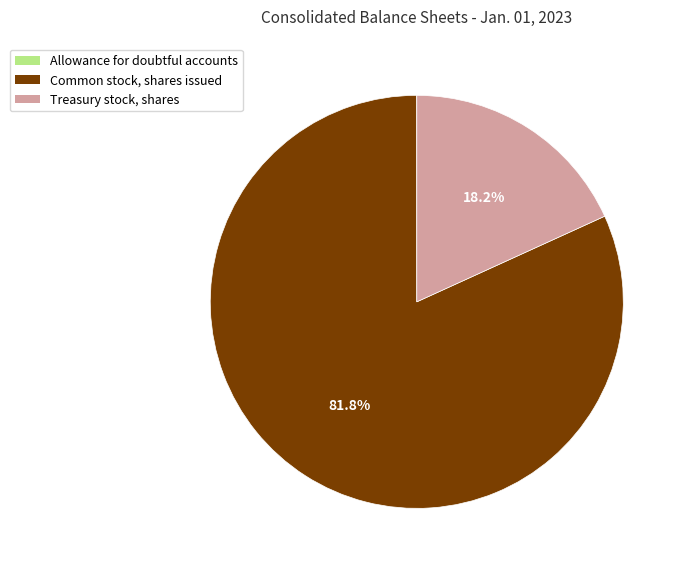

Is there any slice that represents more than half of the pie?

Yes